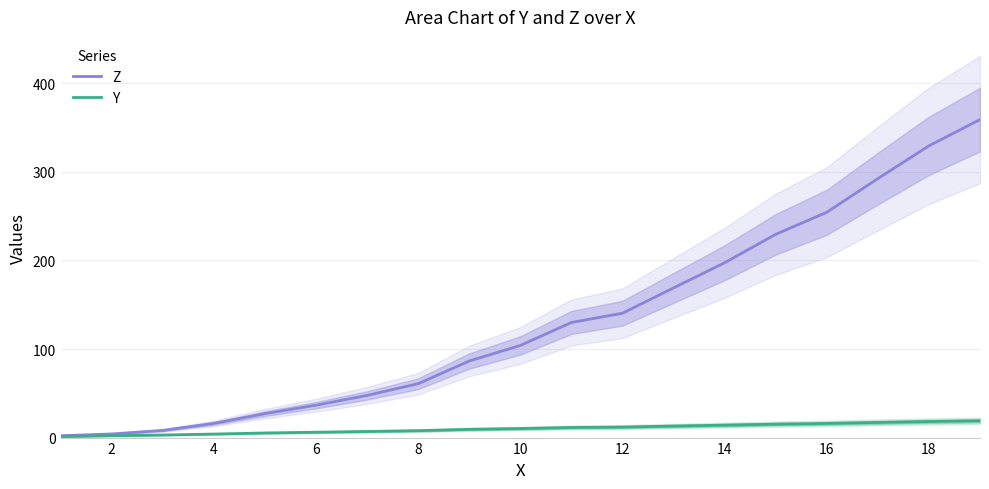

The value of Z at 6 is 6.9. True or false?

False